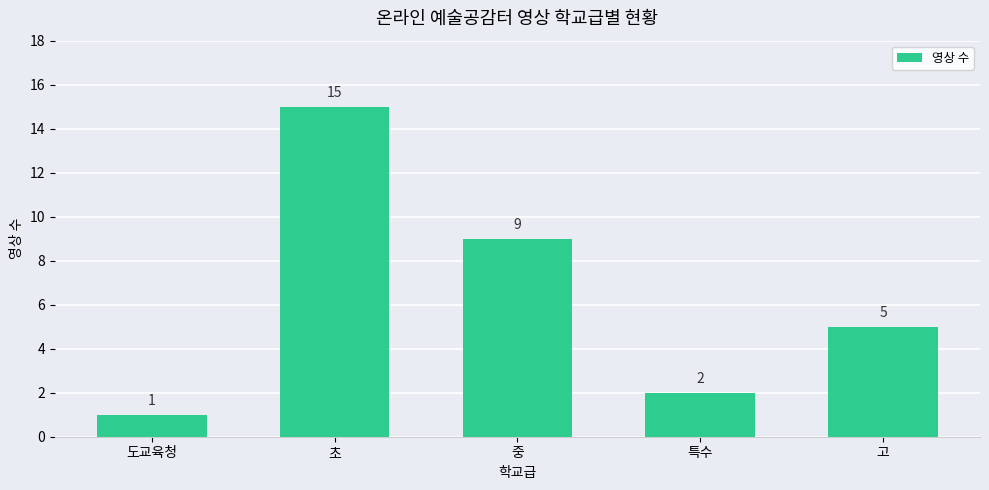

Which label corresponds to the largest value in the chart?

초